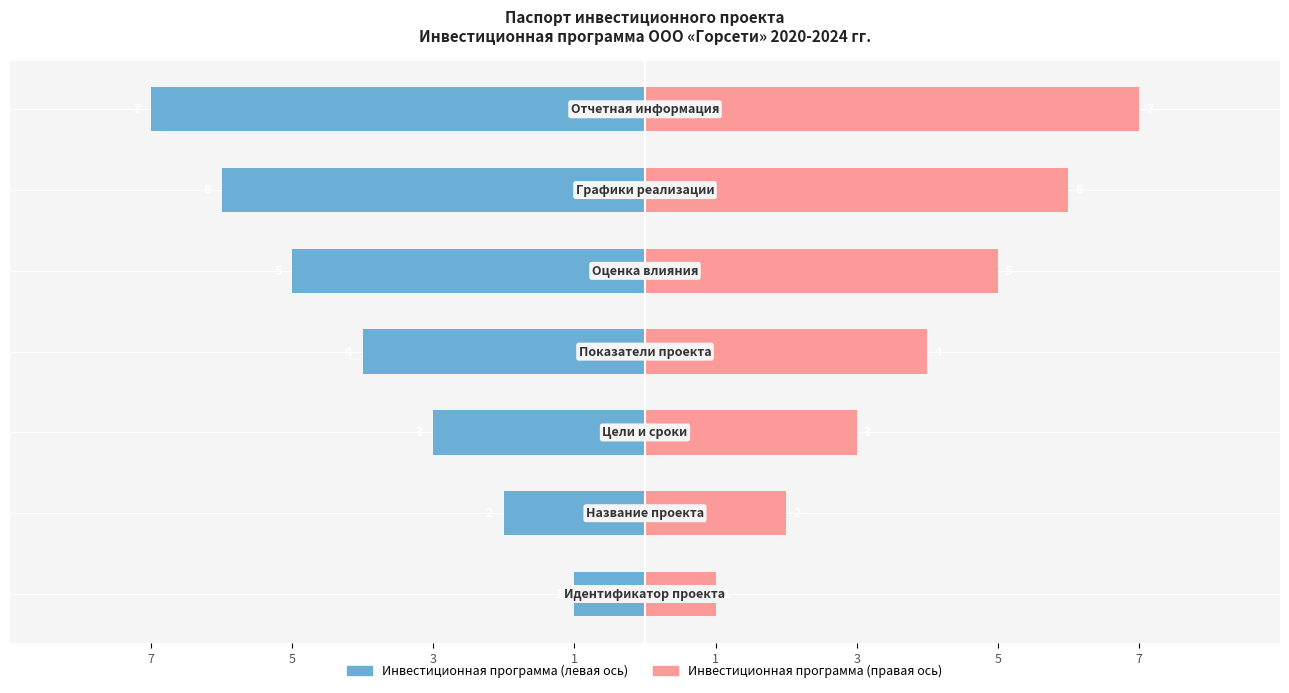

What is the sum of all Инвестиционная программа (правая) values?

28